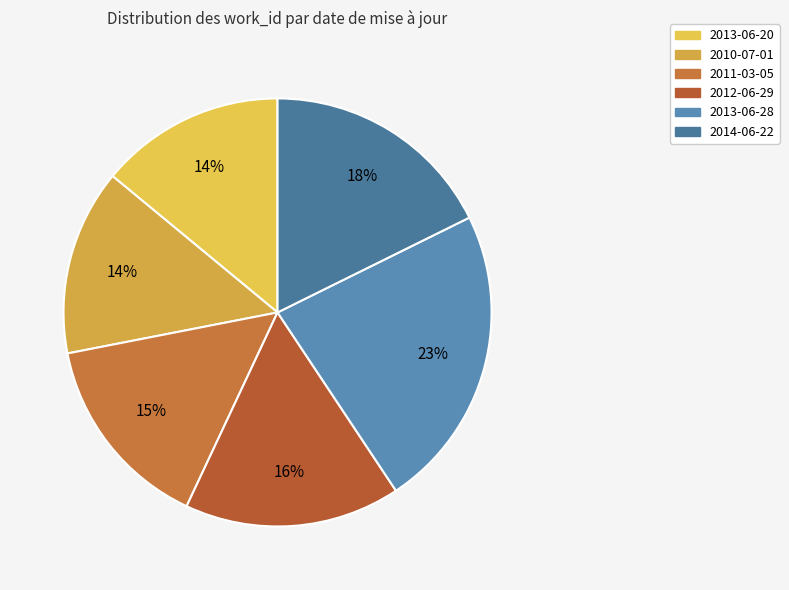

Combined, do 2010-07-01 and 2011-03-05 account for over 50%?

No